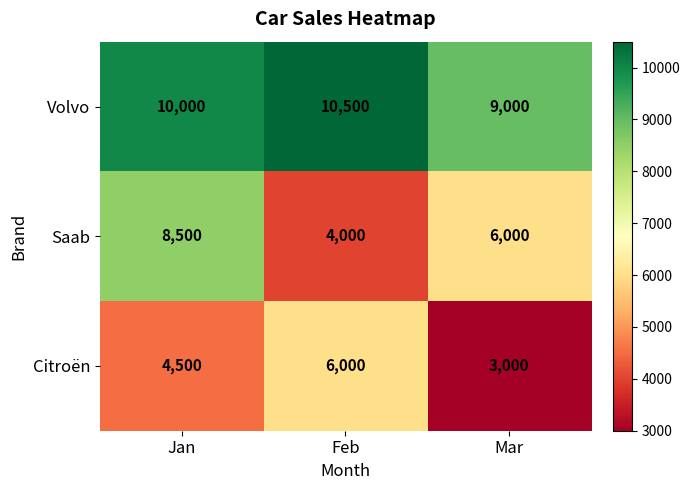

What is the sum of the Saab values at Feb and Jan?

12500